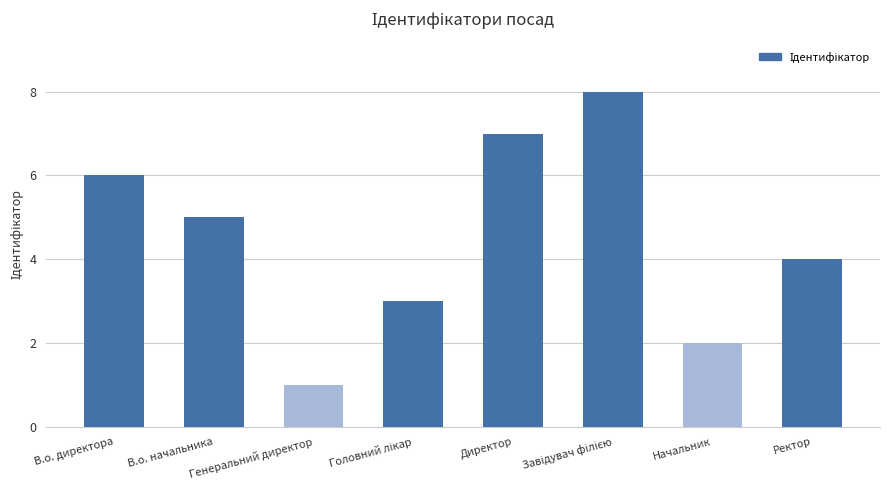

Reading left to right, list all the values displayed in this chart.

6	5	1	3	7	8	2	4